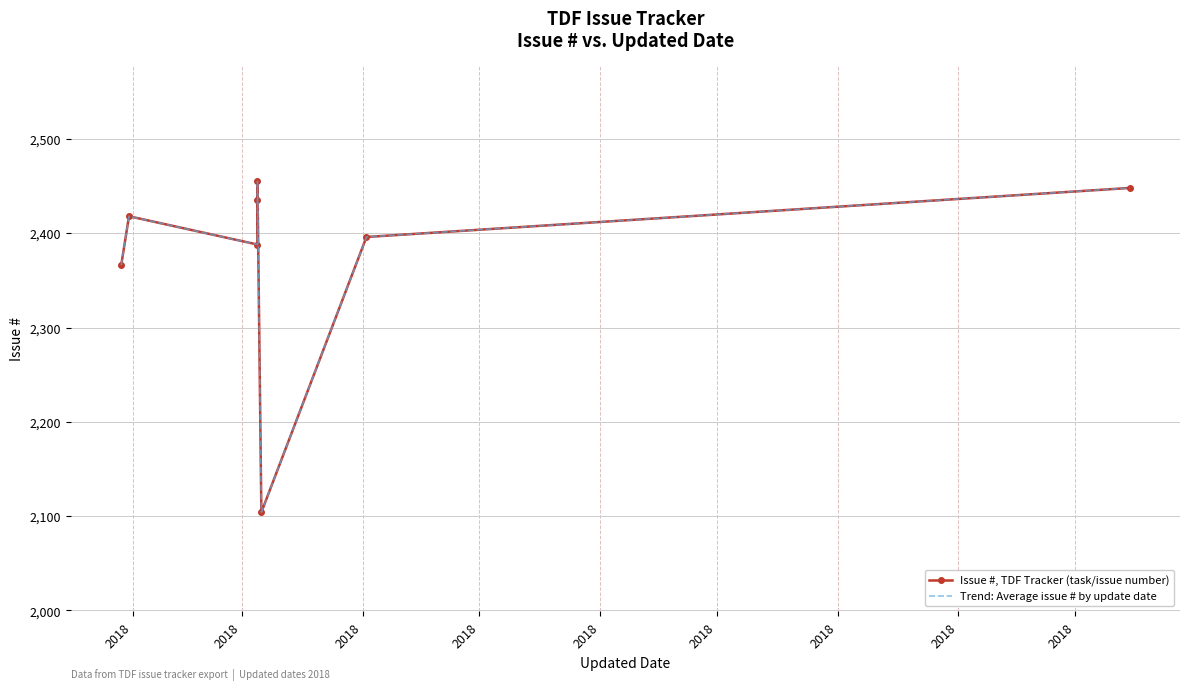

Which series has the largest total across all categories?

Issue #, TDF Tracker (task/issue number)